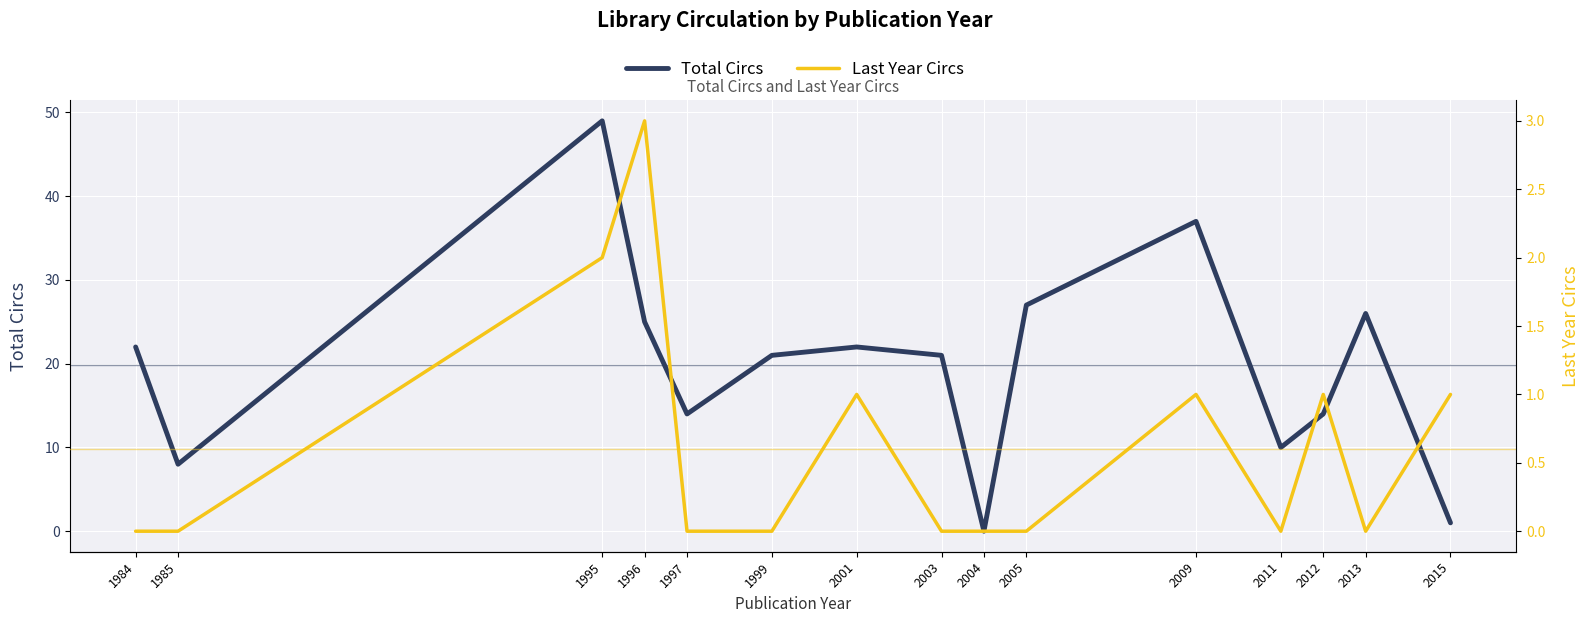

Rank the series at 2015 from highest to lowest value.

Total Circs, Last Year Circs